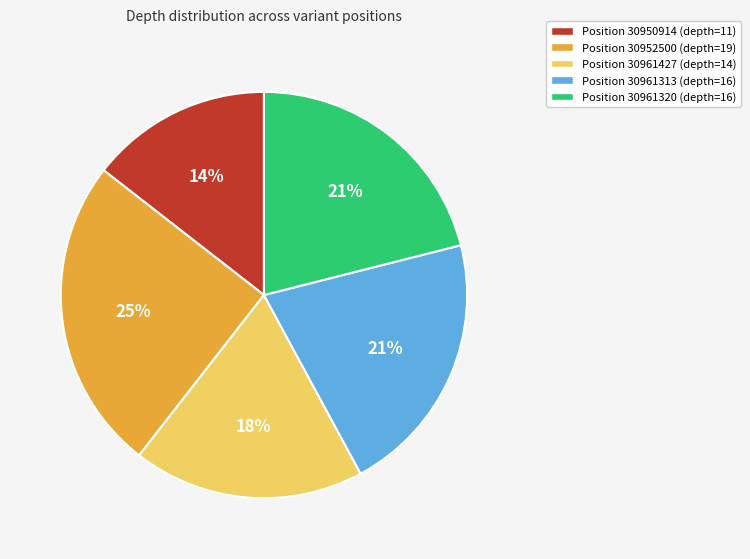

To the nearest percent, what is the average slice percentage?

20%